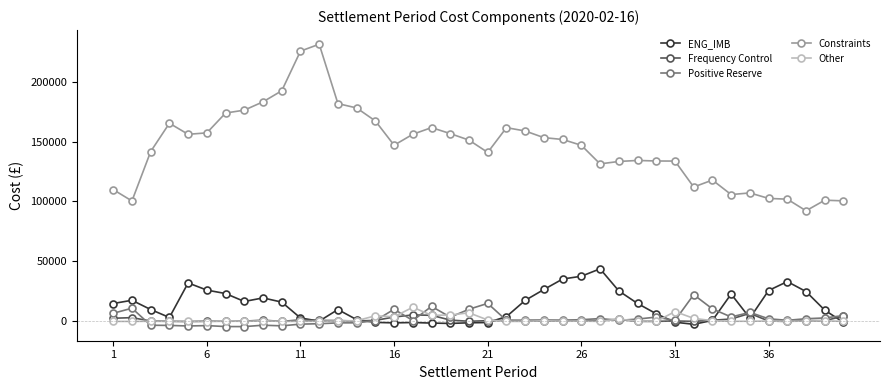

What is the value of the Positive Reserve point at the 1st from the left?

6784.4